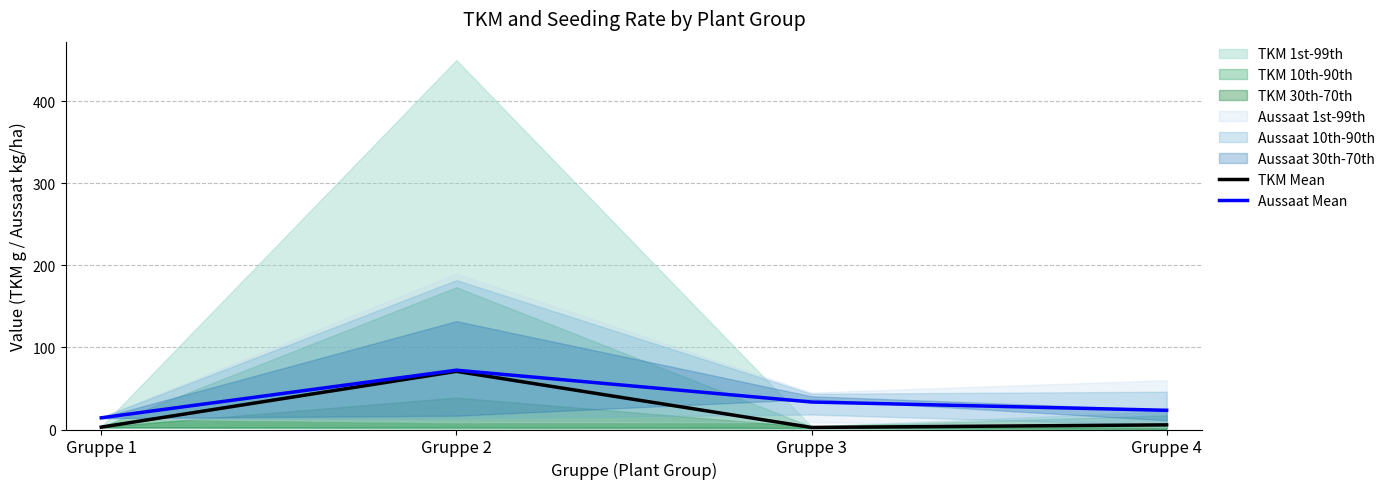

What is the difference between the maximum and minimum values in the Aussaat Mean series?

58.0